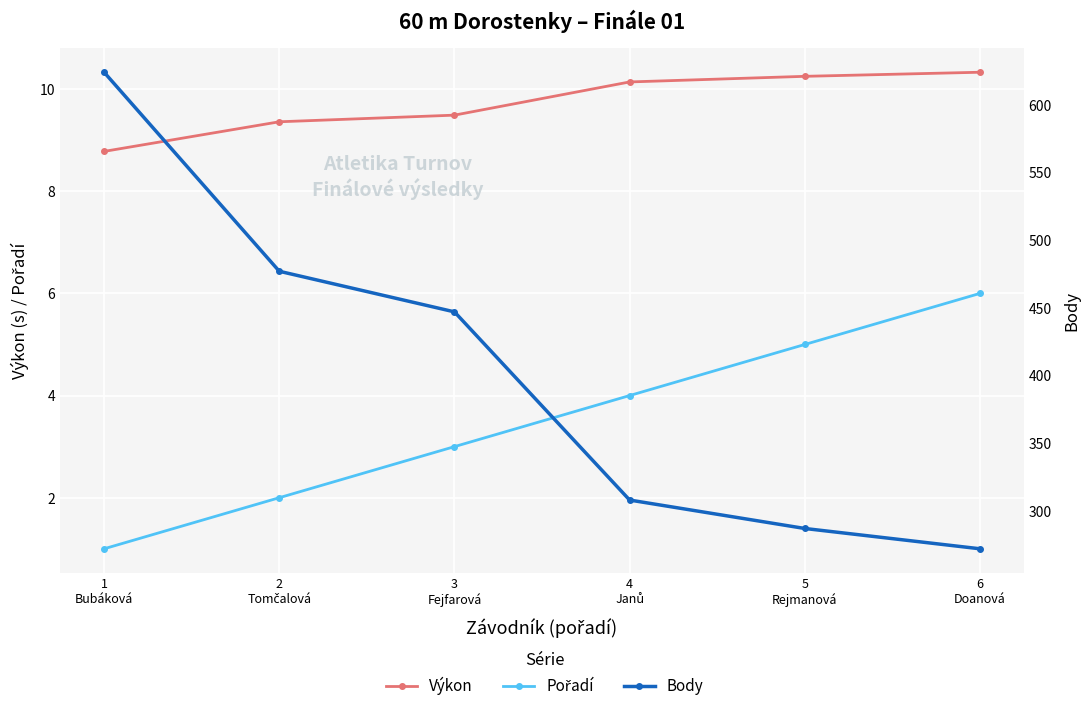

What is the total value across all series at 6
Doanová?

288.3